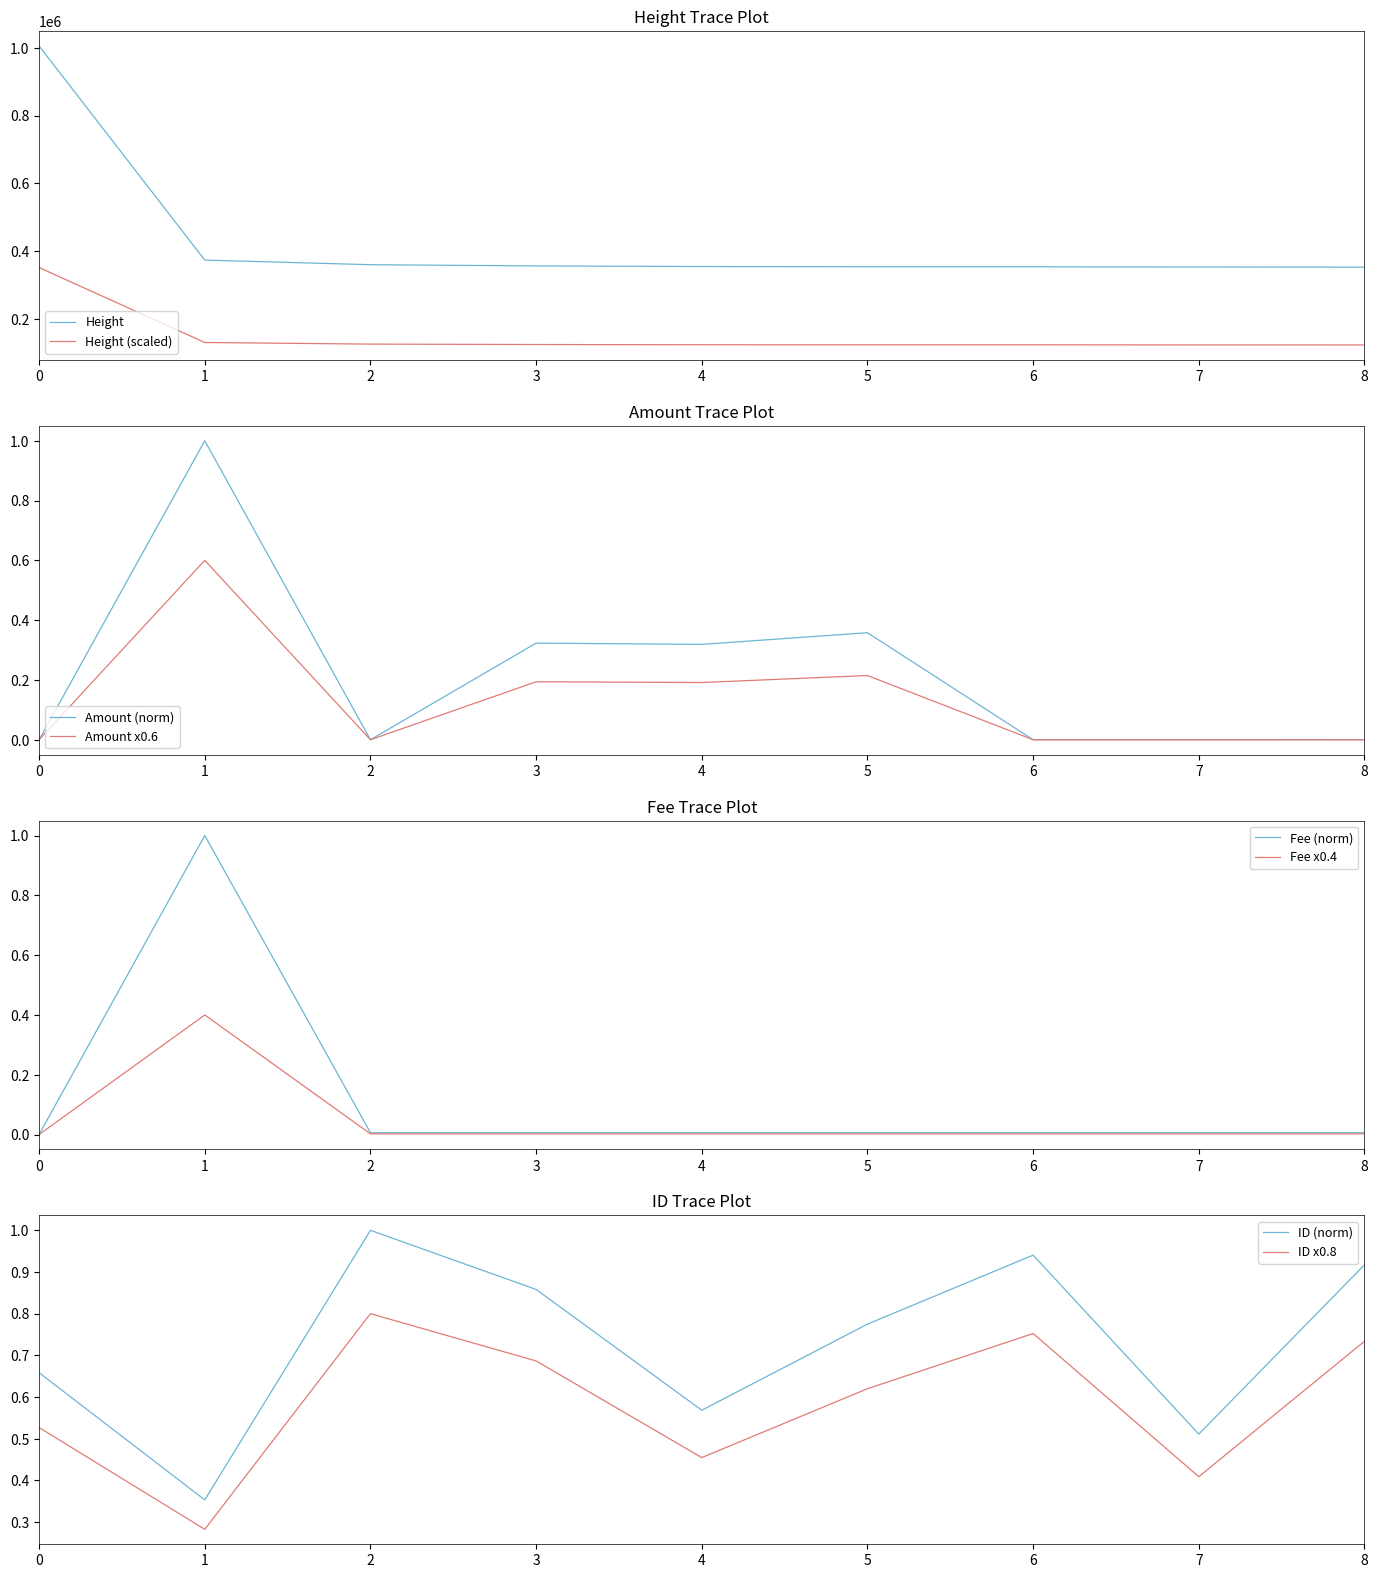

Which series has the largest total across all categories?

Height